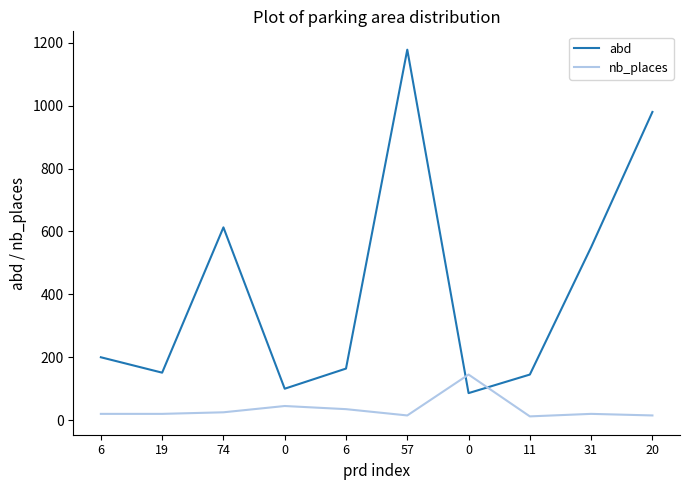

Which series has the widest spread of values?

abd